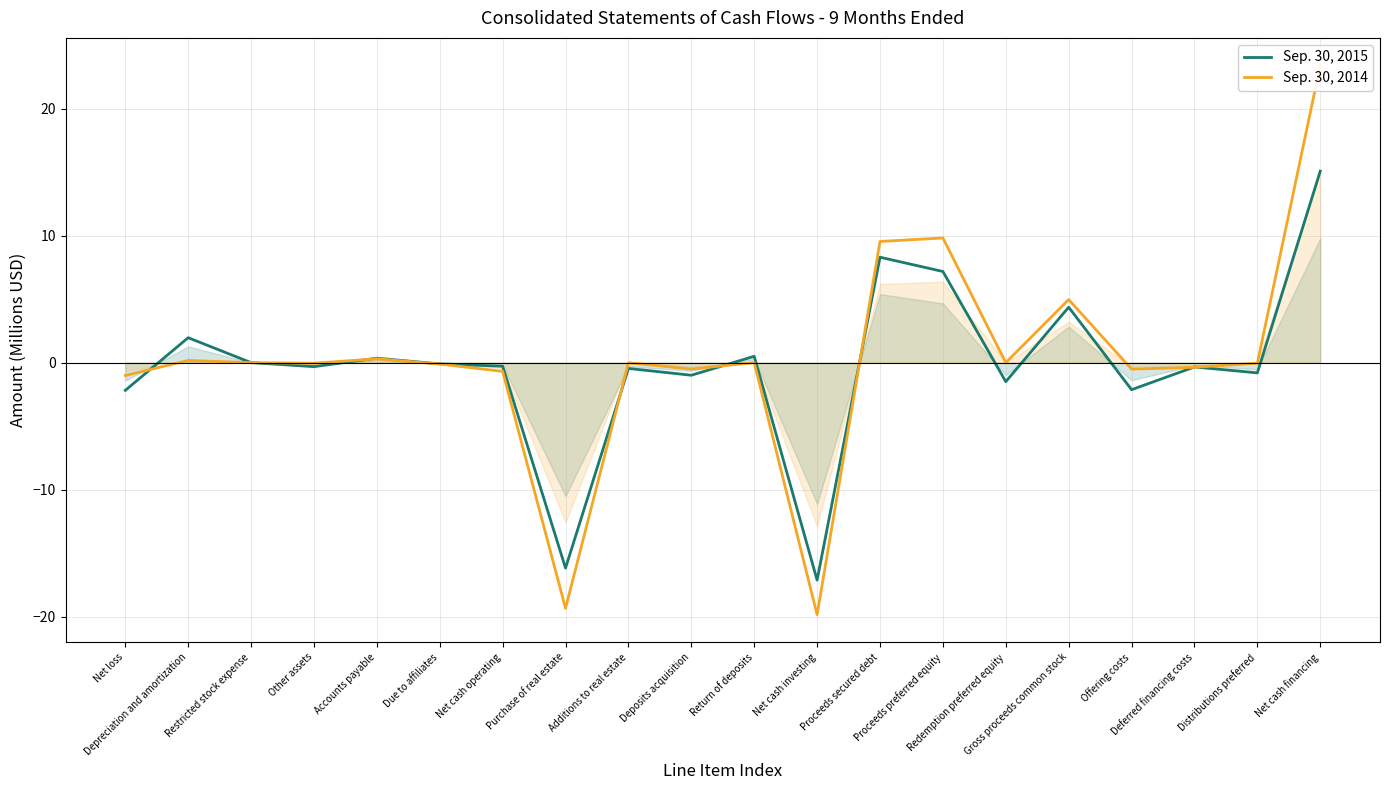

What is the sum of all Sep. 30, 2014 values?

5.7